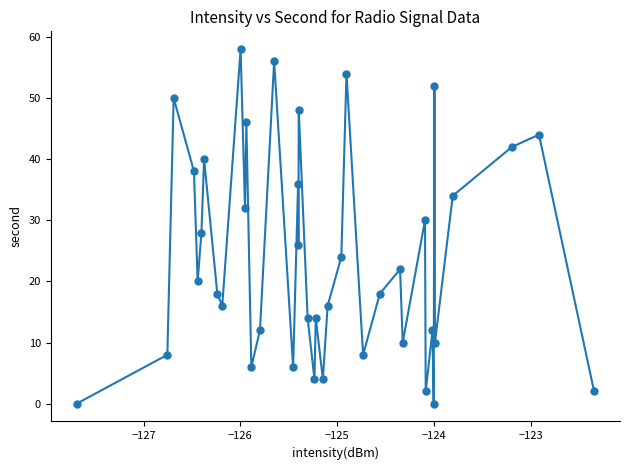

What is the range of Y values (max minus min)?

58